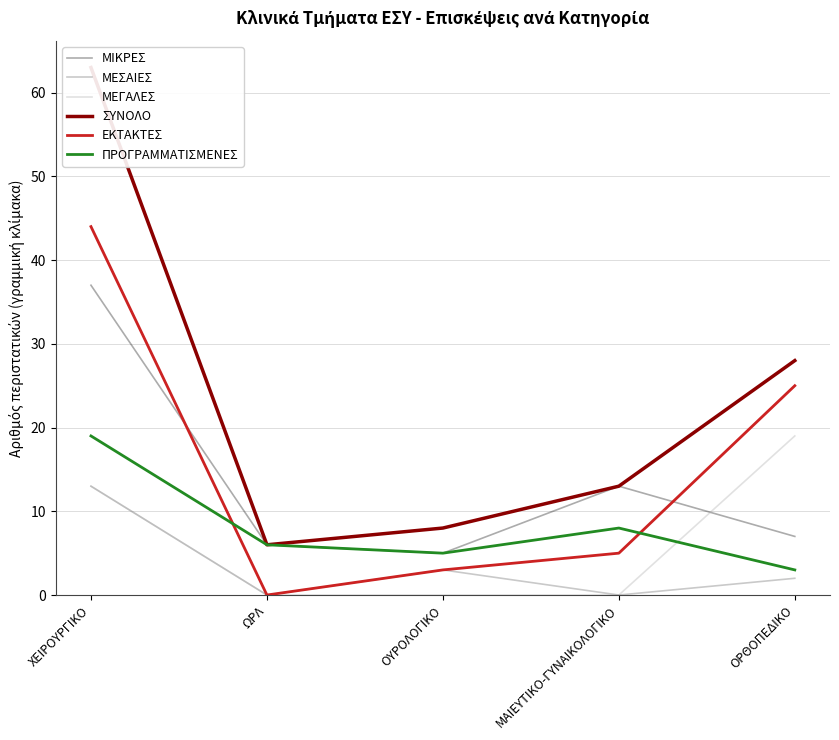

At which label is ΣΥΝΟΛΟ closest to 34?

ΟΡΘΟΠΕΔΙΚΟ